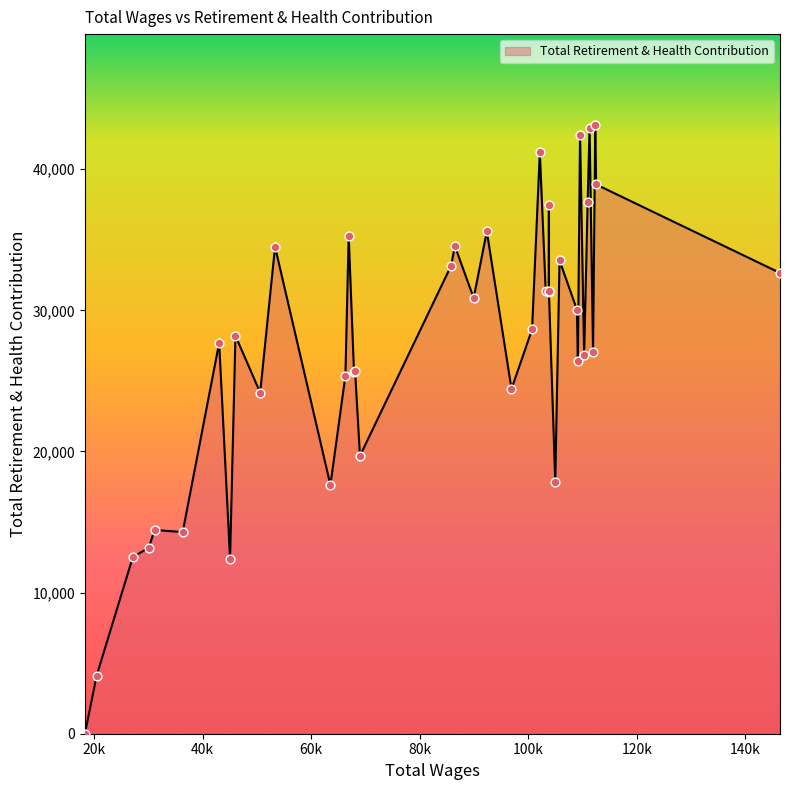

Between 146412.0 and 50593.0, which is larger?

146412.0